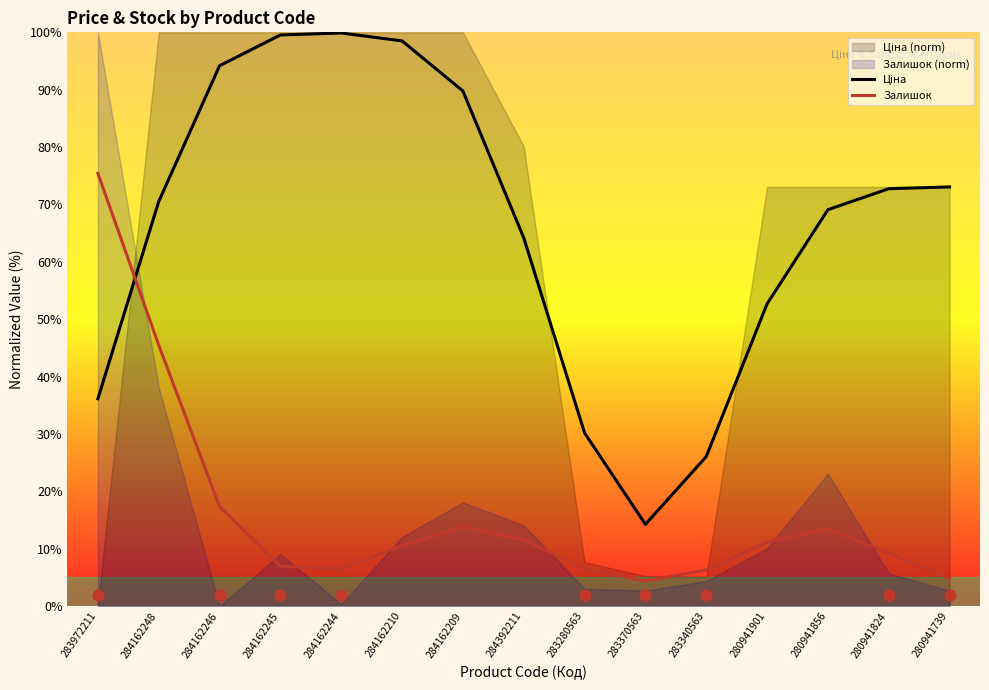

Is the value of Залишок at 284162210 greater than the value of Ціна at 284162244?

No